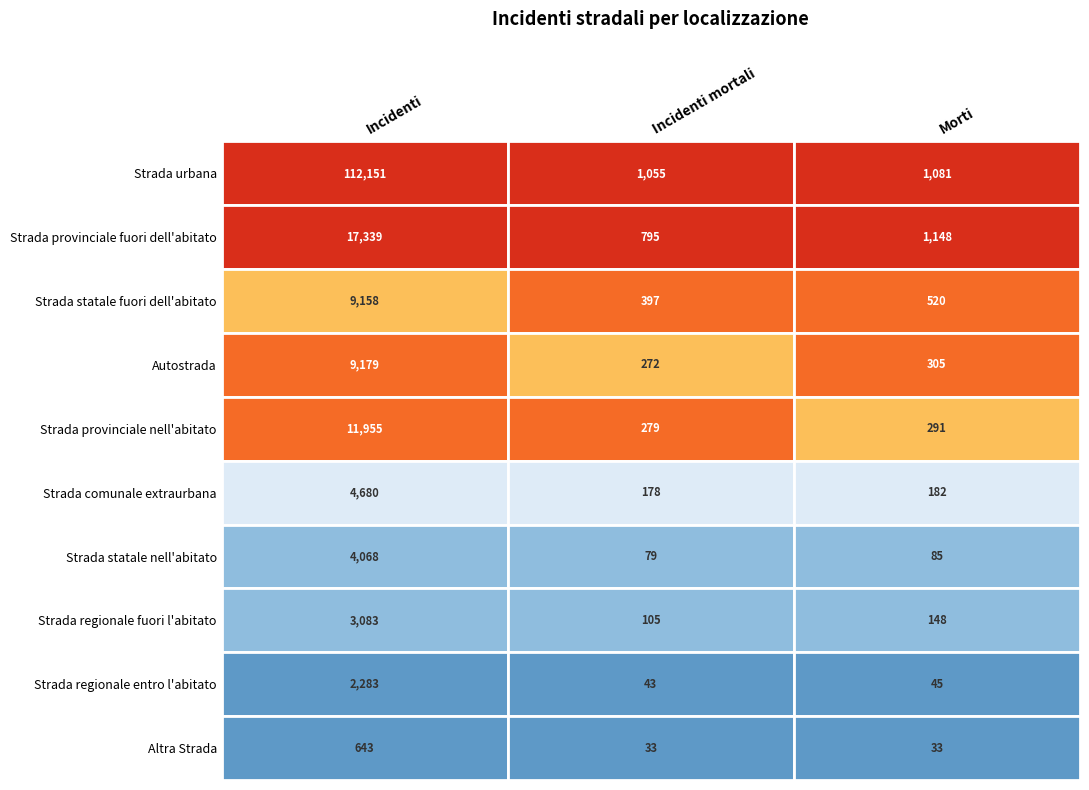

Is it true that Strada comunale extraurbana equals 243 at 2?

False